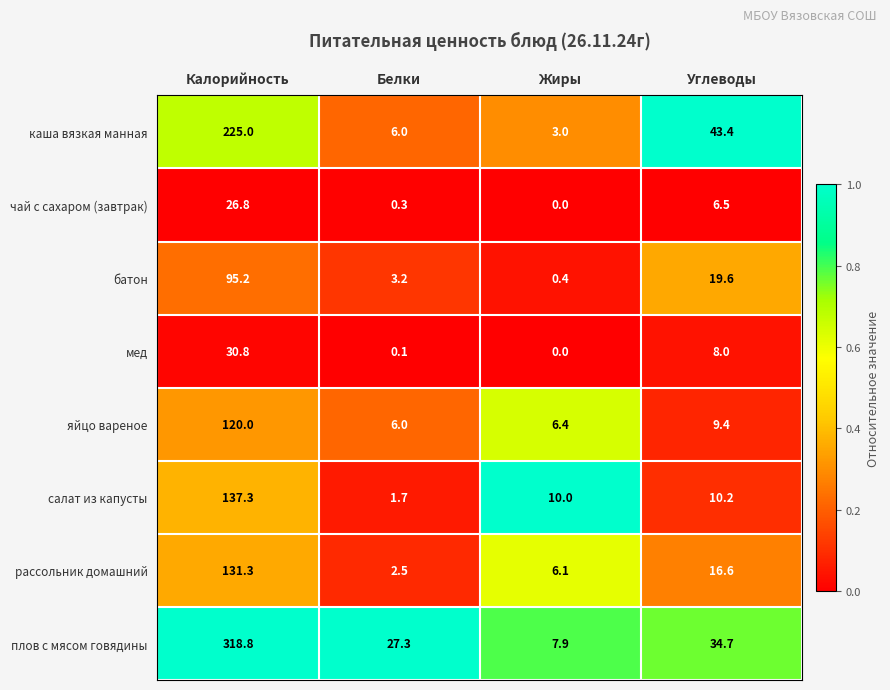

True or false: рассольник домашний has a value of 2.5 at Белки.

True